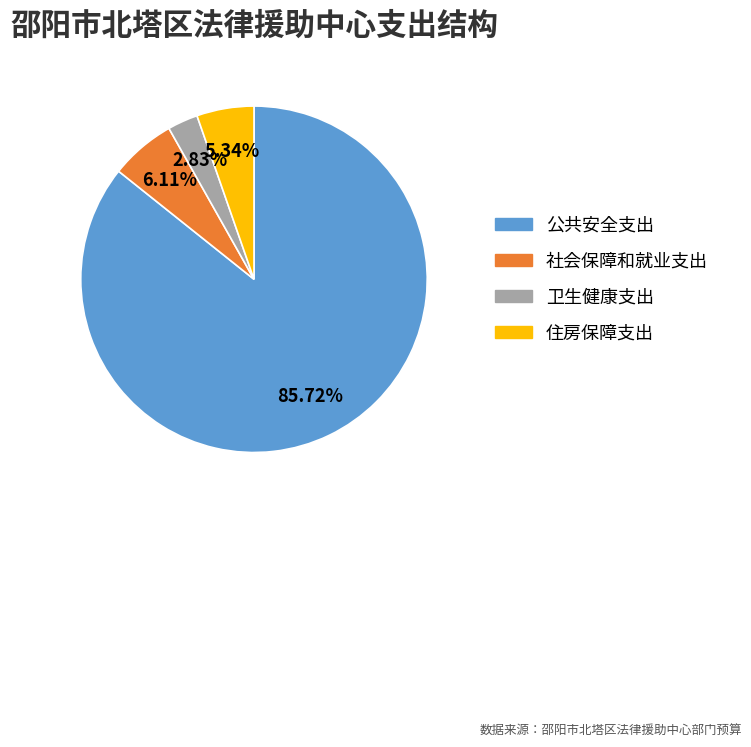

Between 公共安全支出 and 社会保障和就业支出, which is larger?

公共安全支出